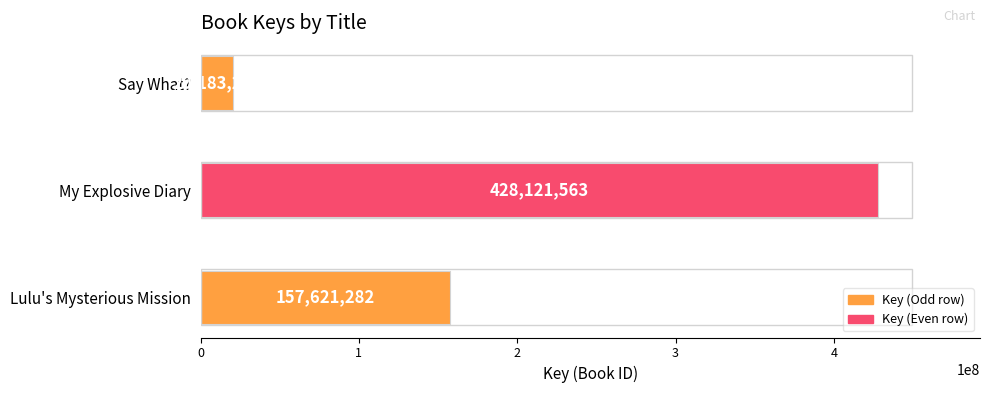

Reading bottom to top, what are all the values shown in this chart?

157621282	428121563	20183221